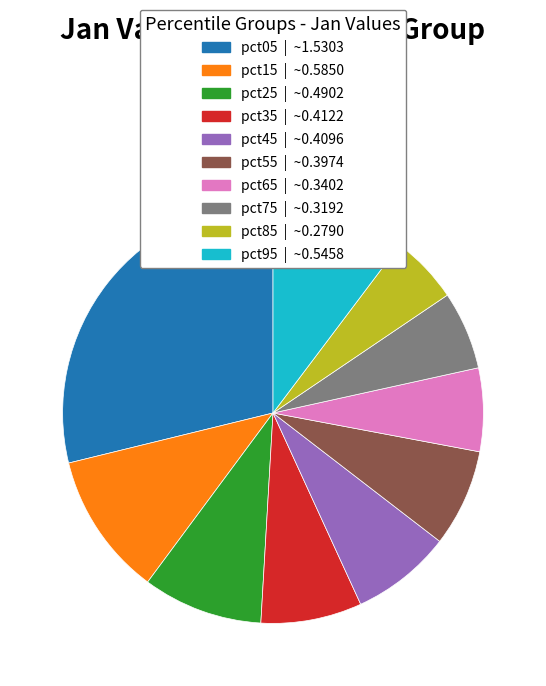

Do pct75 and pct85 together represent more than half of the pie?

No